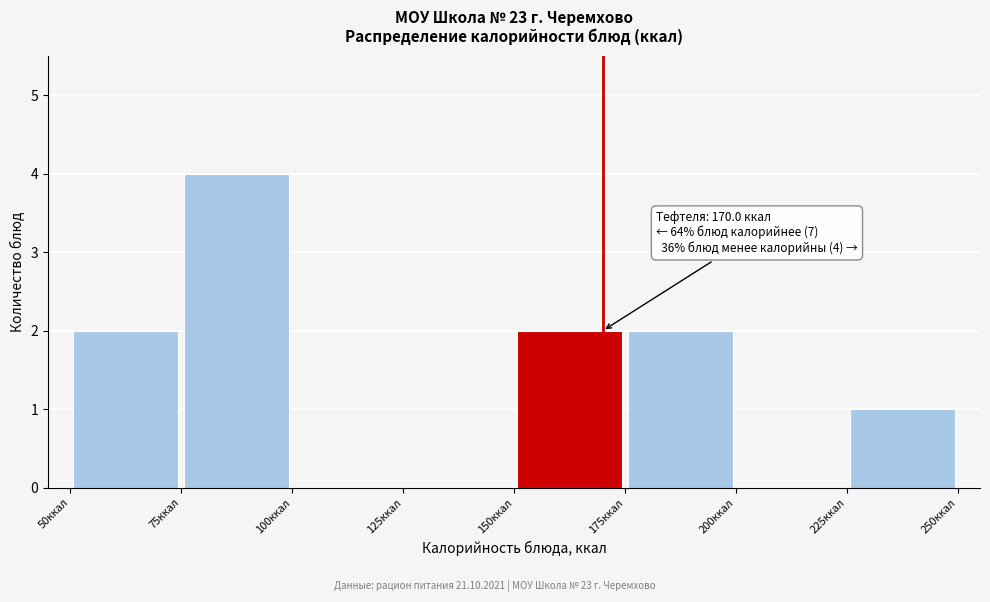

Which range on the x-axis has the tallest bar?

75 to 100